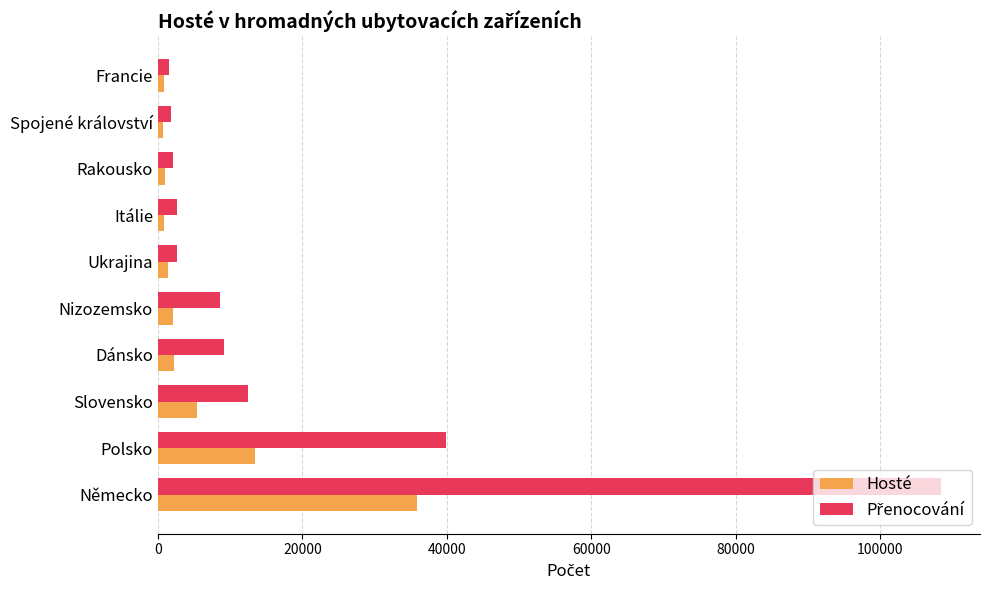

What is the difference between the second highest and minimum values in the Hosté series?

12783